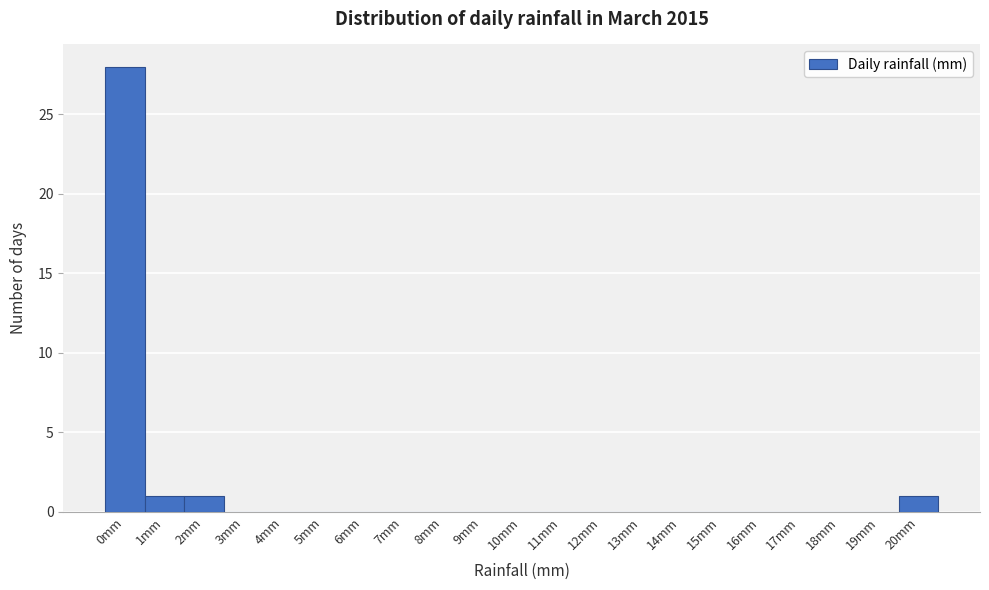

Reading right to left, transcribe all the data shown in this chart.

20mm=1	19mm=0	18mm=0	17mm=0	16mm=0	15mm=0	14mm=0	13mm=0	12mm=0	11mm=0	10mm=0	9mm=0	8mm=0	7mm=0	6mm=0	5mm=0	4mm=0	3mm=0	2mm=1	1mm=1	0mm=28